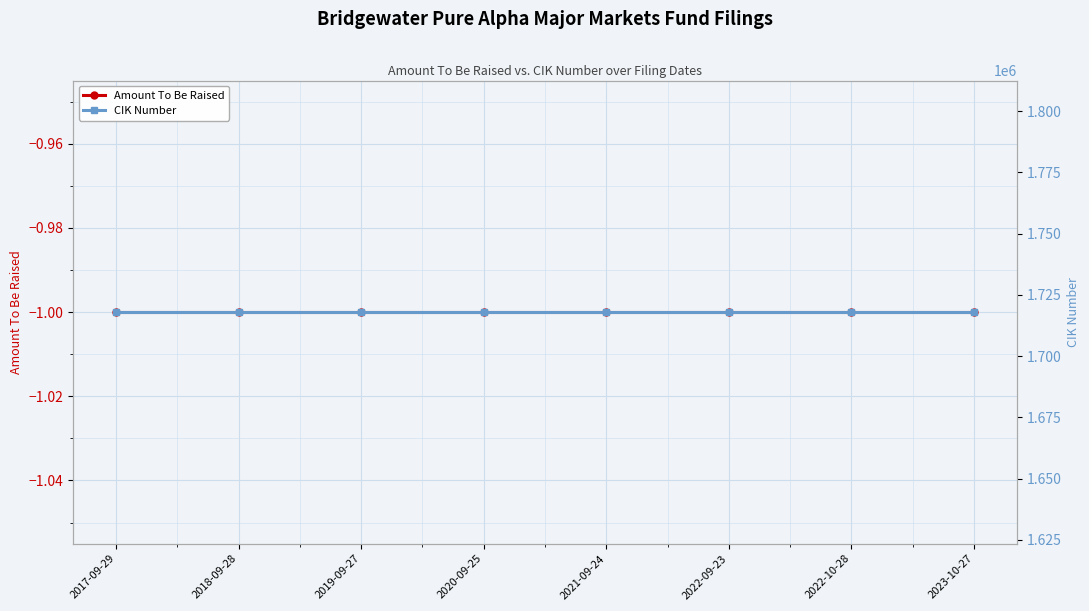

True or false: CIK Number and Amount To Be Raised cross at least once.

False